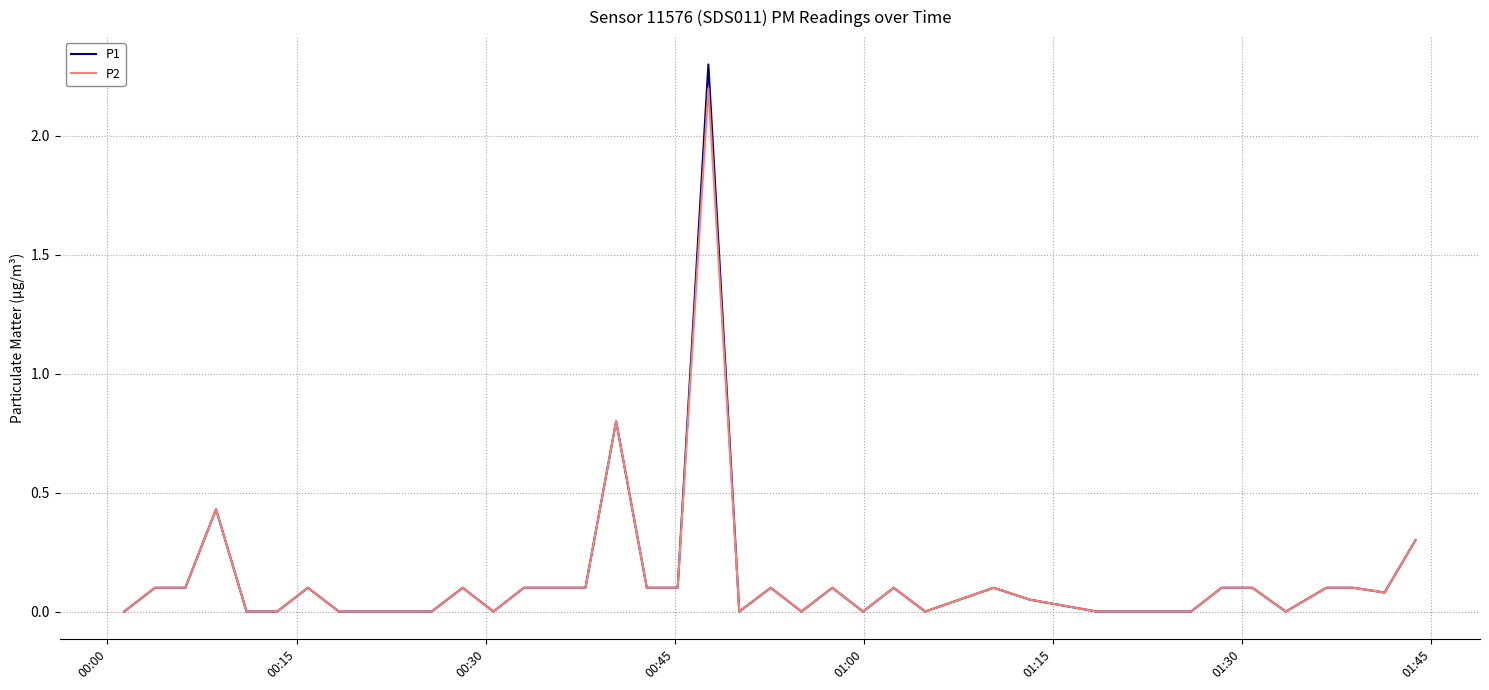

What is the maximum value shown in the chart?

2.3